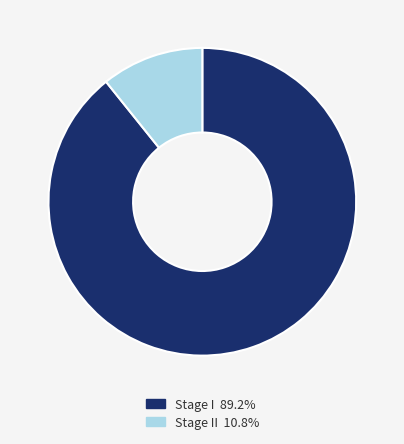

Is there a majority slice in this chart?

Yes